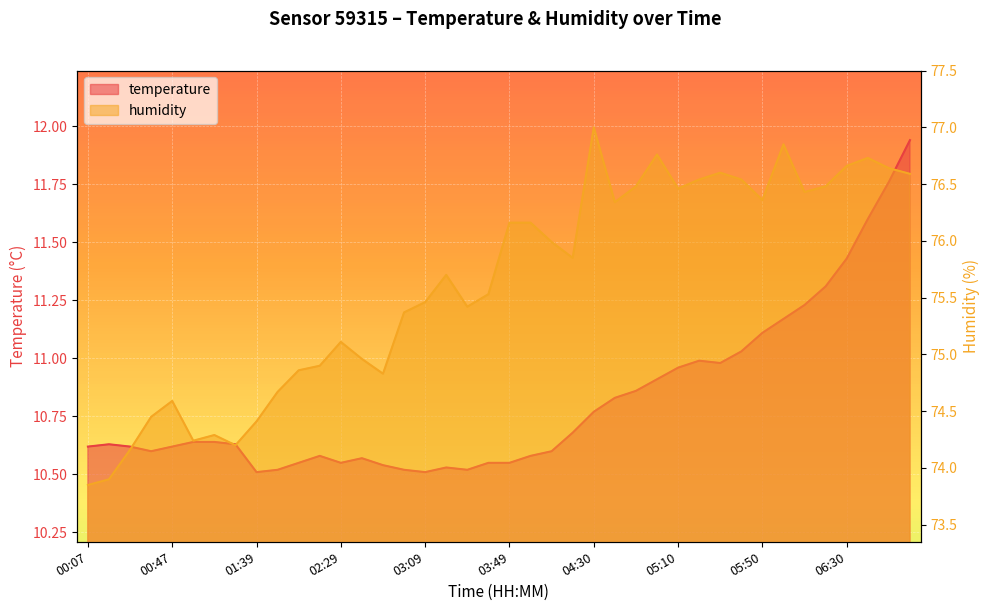

What is the highest value of the humidity series?

77.0